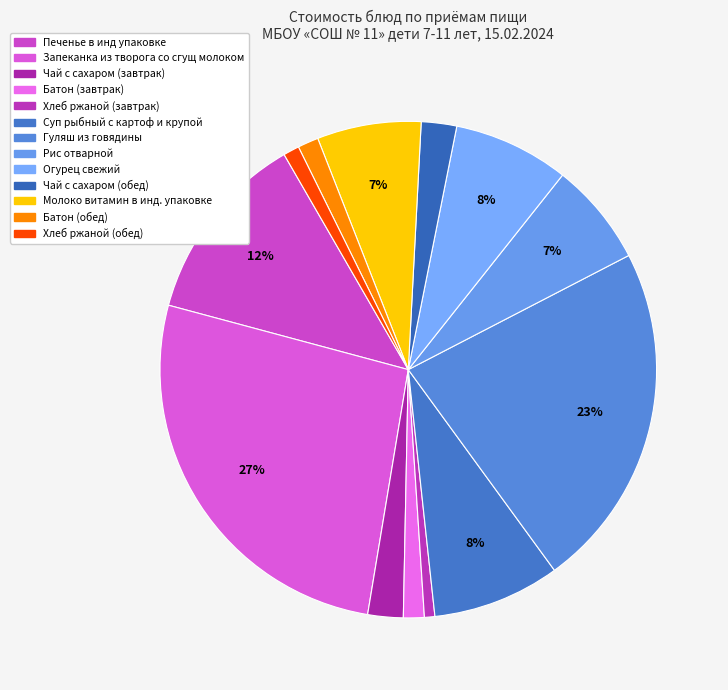

Rank the categories by value from lowest to highest.

Хлеб ржаной (завтрак), Хлеб ржаной (обед), Батон (завтрак), Батон (обед), Чай с сахаром (завтрак), Чай с сахаром (обед), Рис отварной, Молоко витамин в инд. упаковке, Огурец свежий, Суп рыбный с картоф и крупой, Печенье в инд упаковке, Гуляш из говядины, Запеканка из творога со сгущ молоком